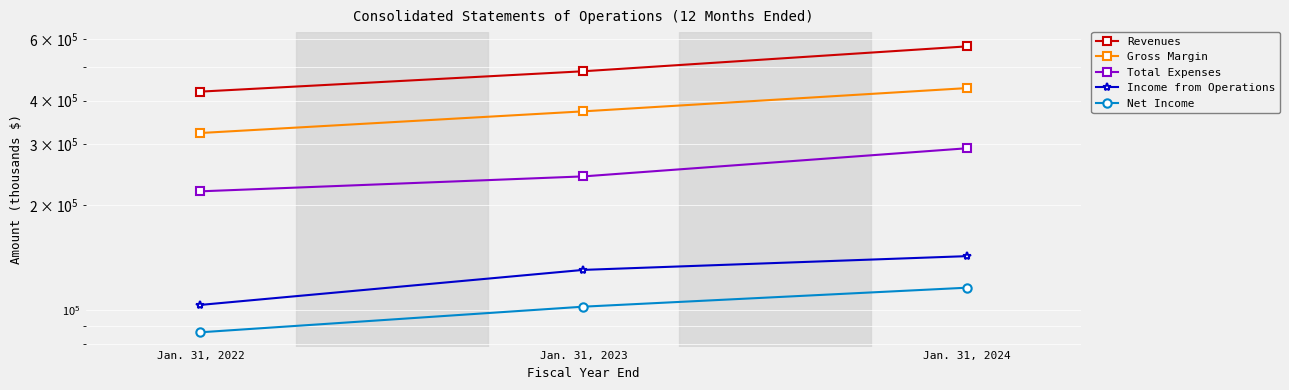

Count the Income from Operations values in the range 103434 to 142849.

3